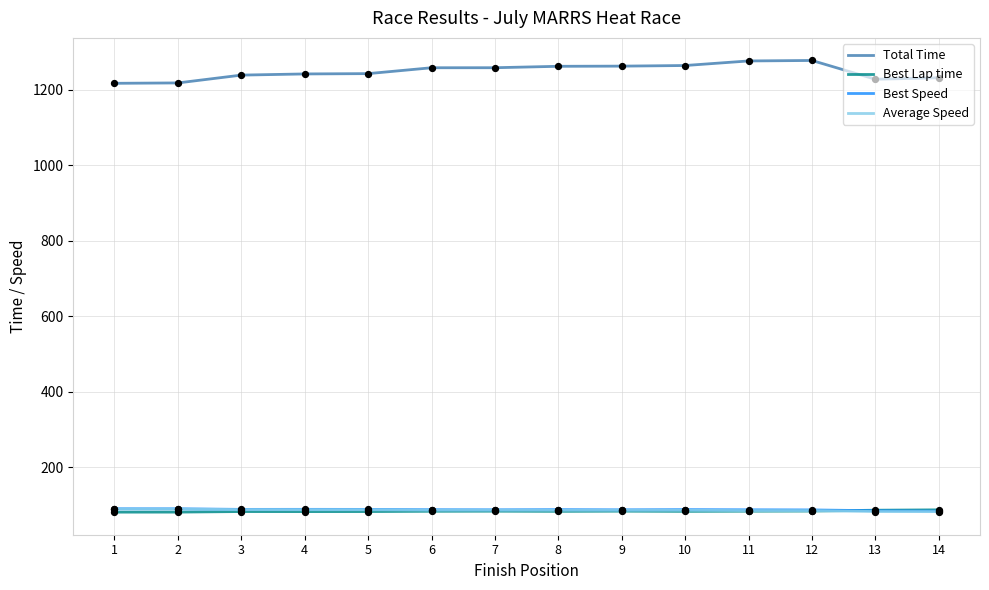

Which series has the largest total across all categories?

Total Time